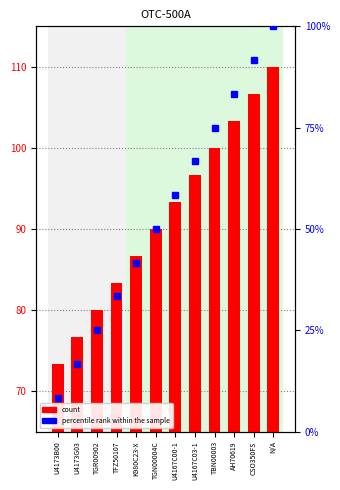

At which category is the sum across all series the highest?

N/A